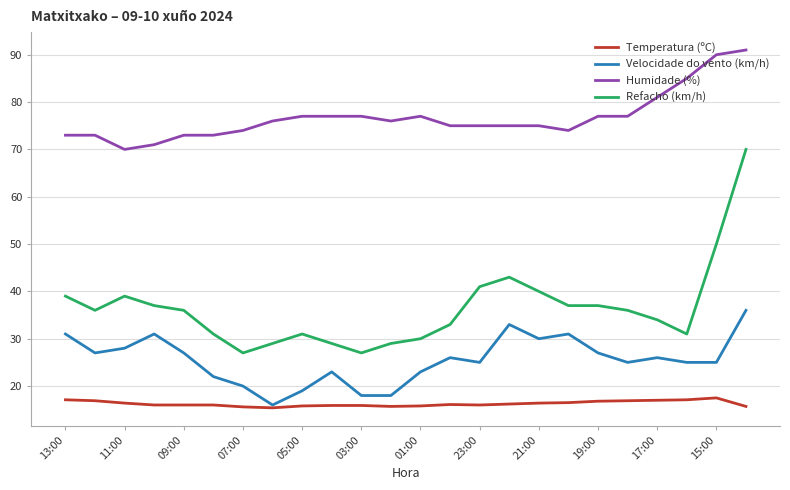

What is the minimum value shown in the chart?

15.4